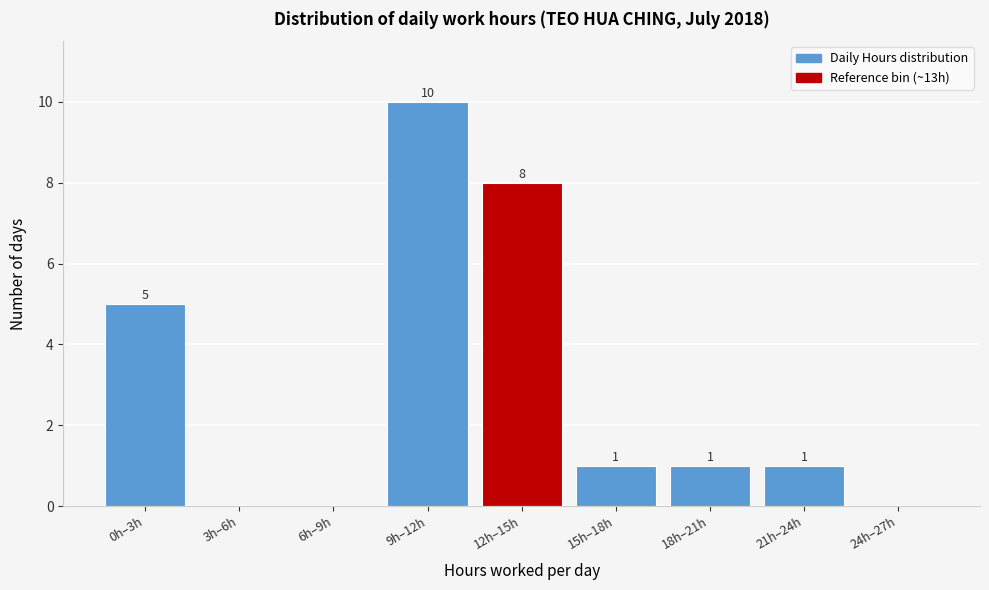

Reading left to right, what are all the values shown in this chart?

0h–3h=5	3h–6h=0	6h–9h=0	9h–12h=10	12h–15h=8	15h–18h=1	18h–21h=1	21h–24h=1	24h–27h=0